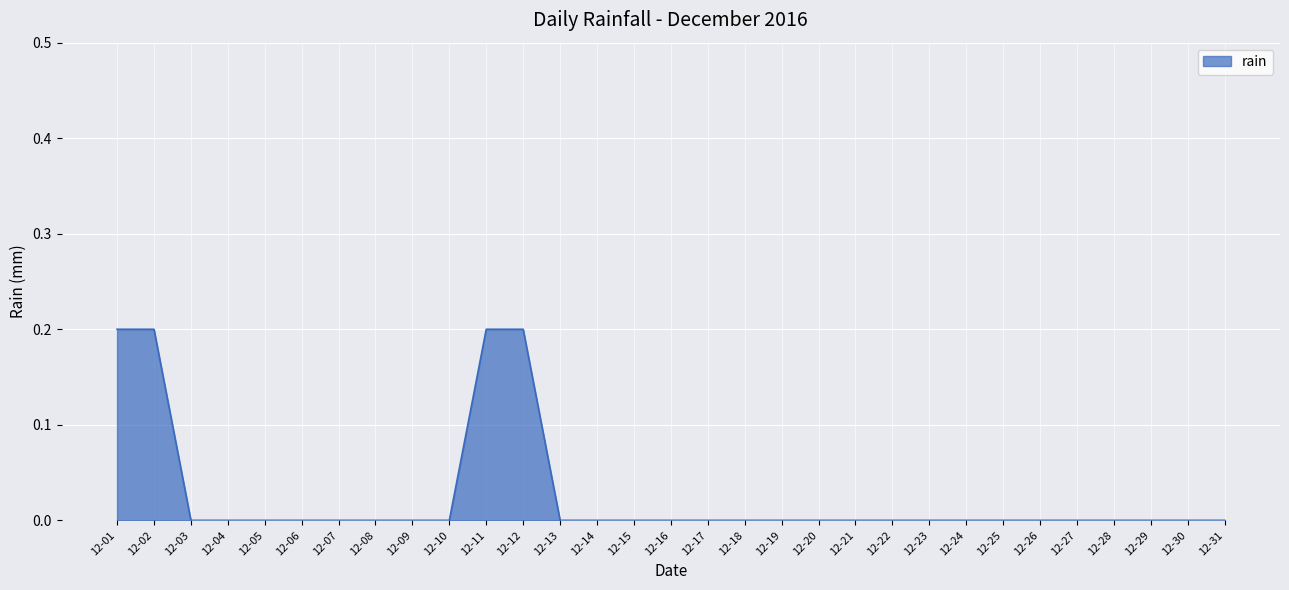

The value at 12-10 is 0.0. True or false?

True